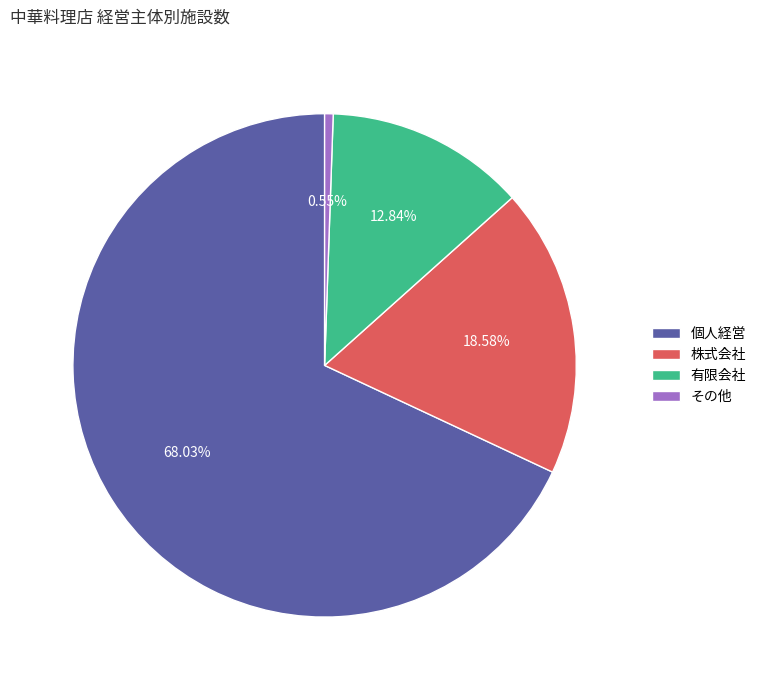

What is the ratio of the value at 有限会社 to the value at 個人経営?

0.2